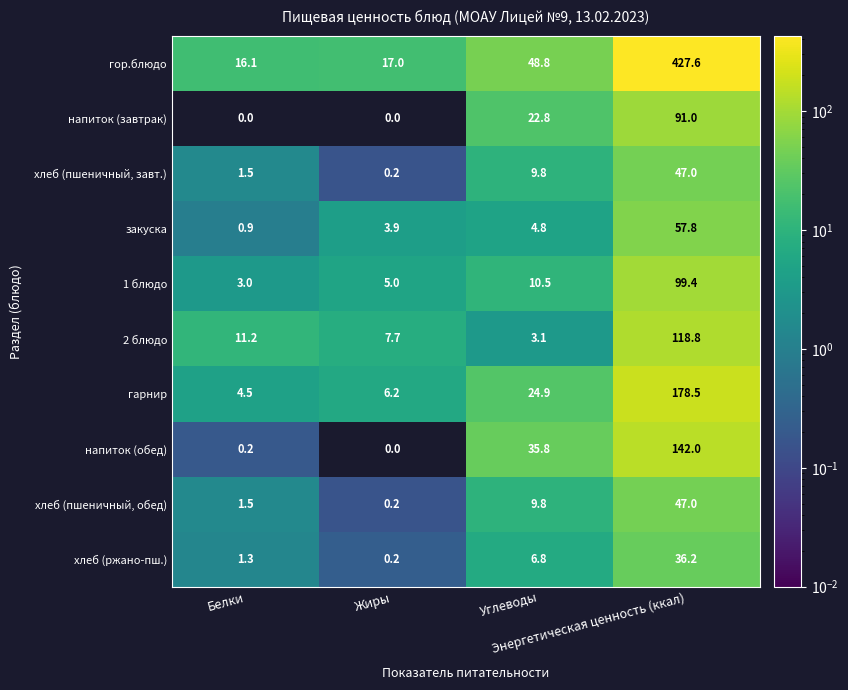

What is the maximum value for гарнир?

178.5